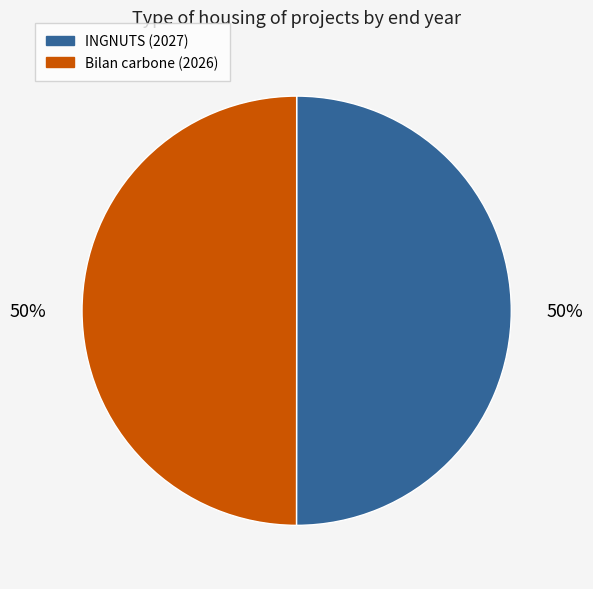

Do Bilan carbone (2026) and INGNUTS (2027) together represent more than half of the pie?

Yes